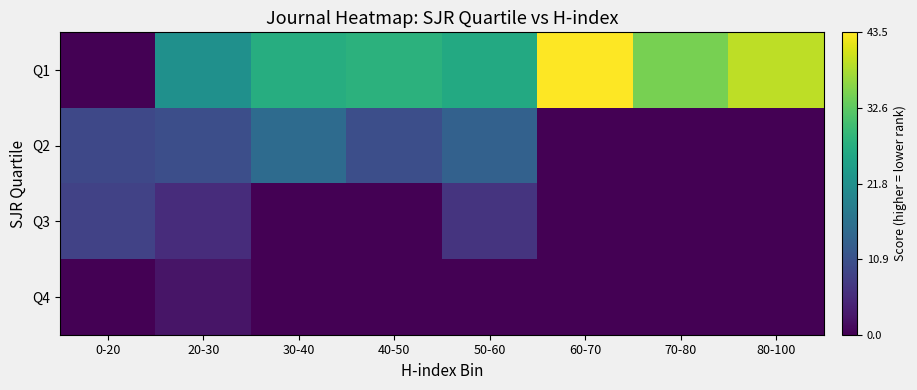

At 20-30, list the series in order from largest to smallest.

Q1, Q2, Q3, Q4